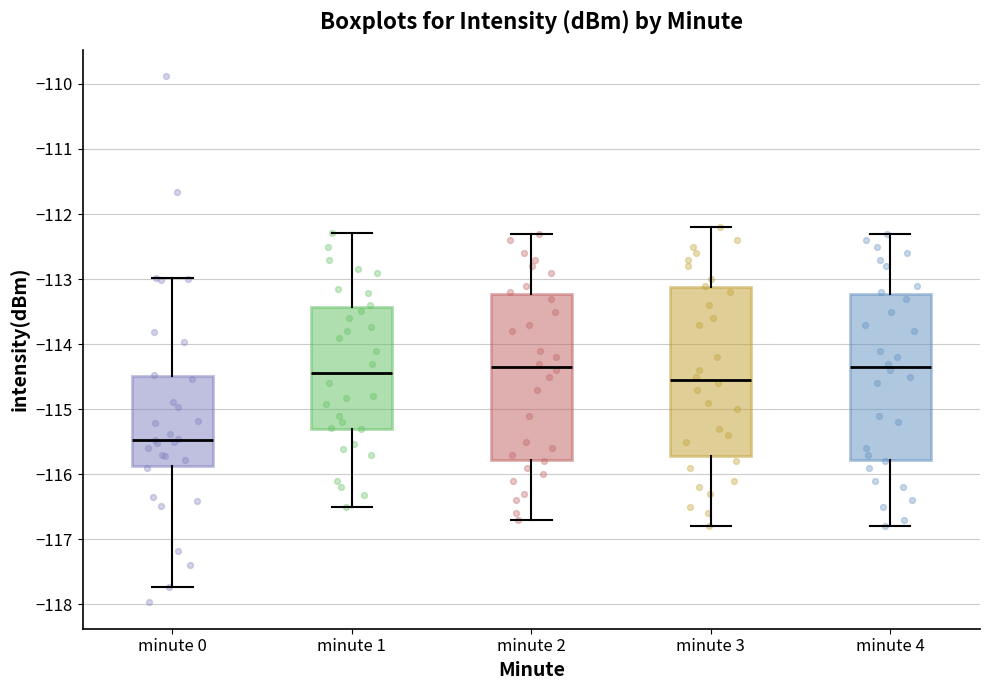

Where does the upper whisker of the box for minute 0 end on the y-axis? The values are not printed on the chart, so give them approximately, as read against the axis.

-113.0